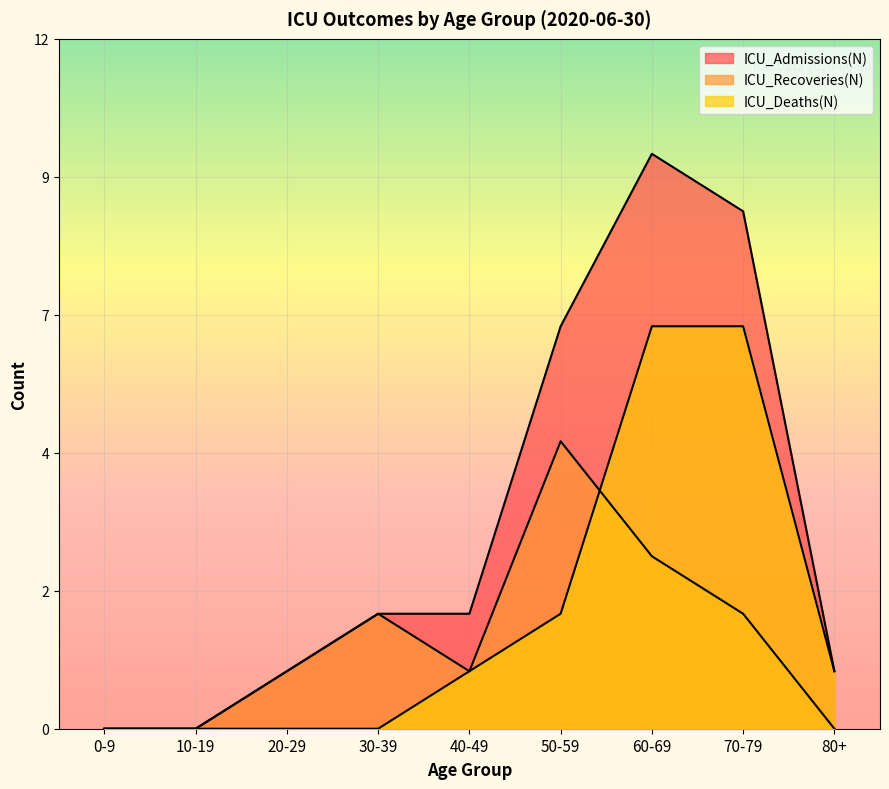

What is the label of the 6th point from the left?

50-59